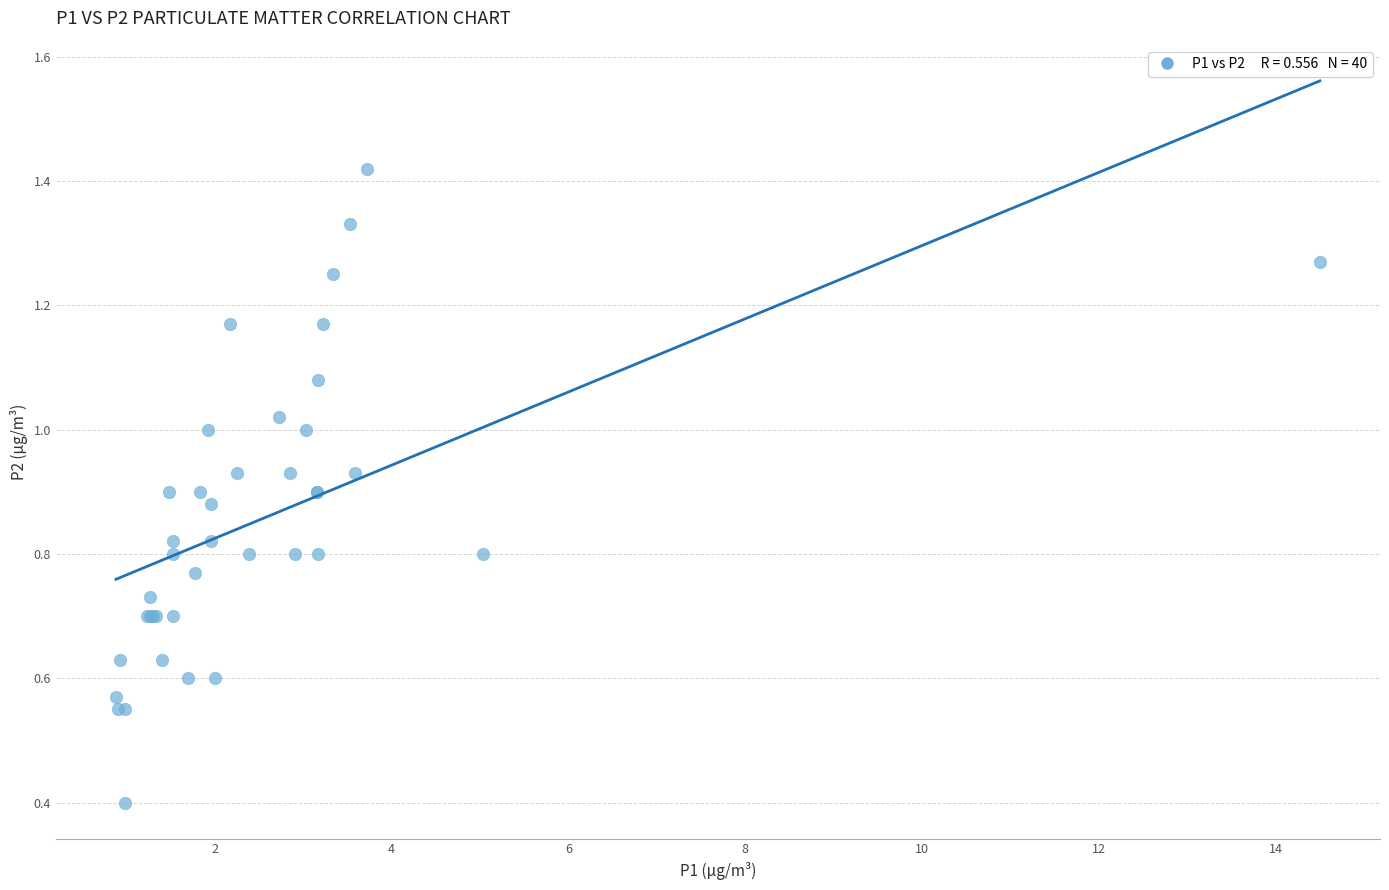

What Y value in the scatter plot is closest to 0?

0.4